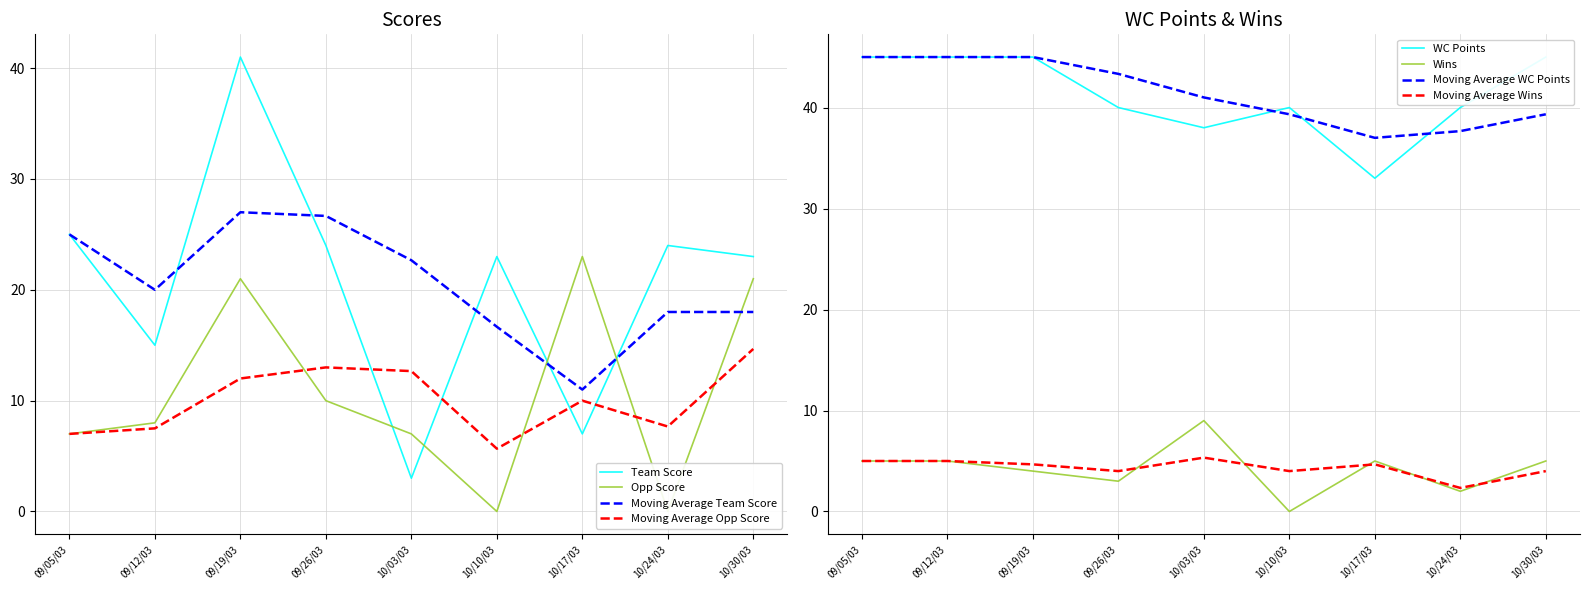

What is the greatest value displayed?

45